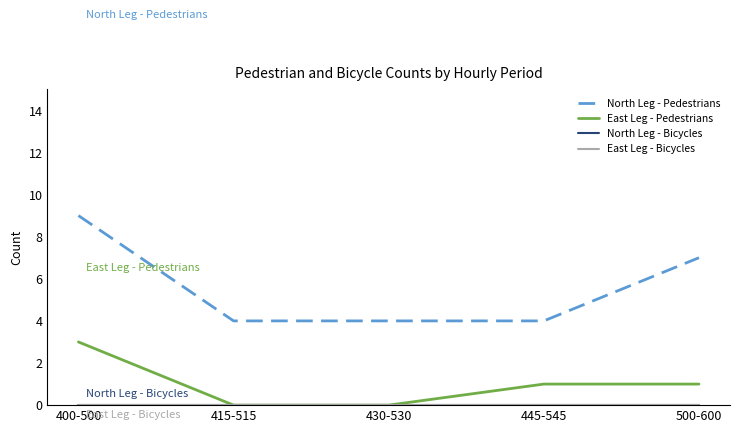

List the labels in order of North Leg - Bicycles value, smallest first.

400-500, 415-515, 430-530, 445-545, 500-600